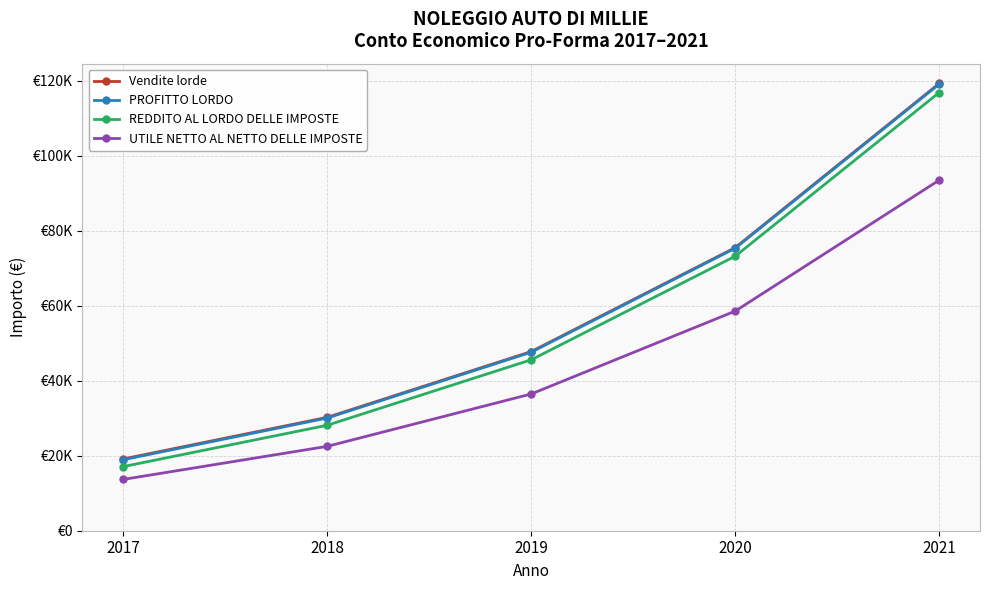

What are all the series names shown in the legend?

Vendite lorde, PROFITTO LORDO, REDDITO AL LORDO DELLE IMPOSTE, UTILE NETTO AL NETTO DELLE IMPOSTE